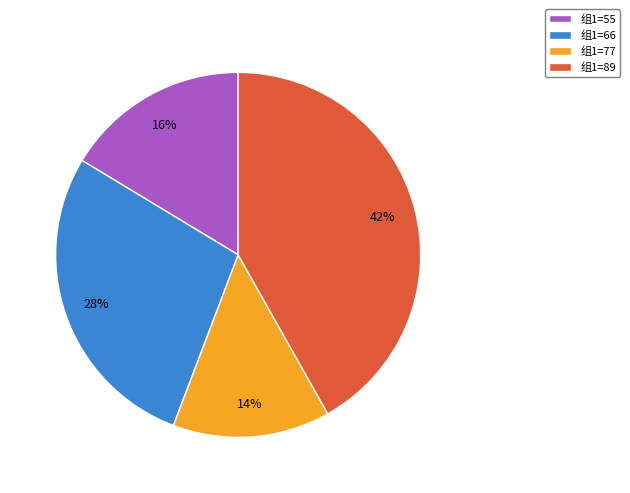

Which category has the smallest portion of the pie?

组1=77